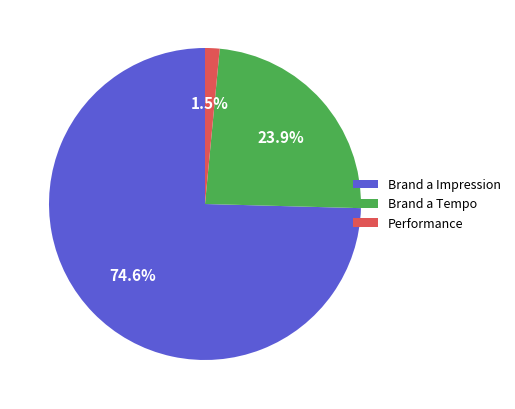

Count the number of slices in the pie.

3